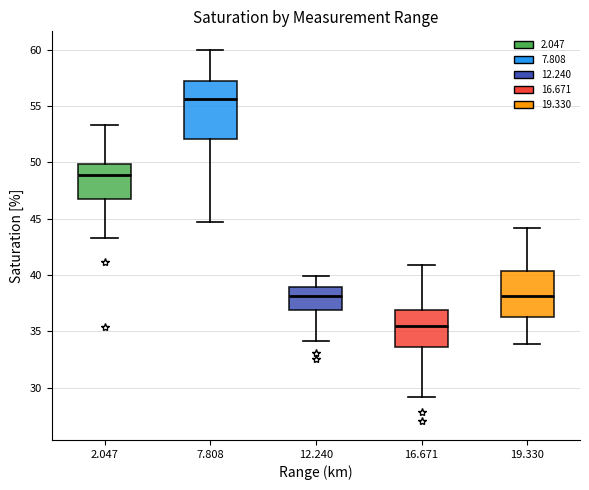

Which box is the tallest, from its lower edge to its upper edge?

7.808